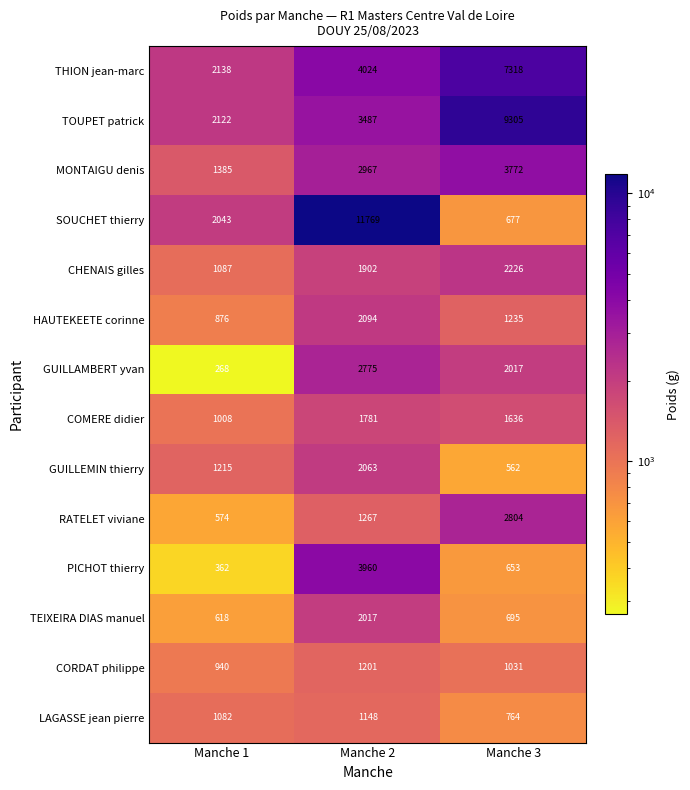

Which category has the lowest value across all series?

Manche 1